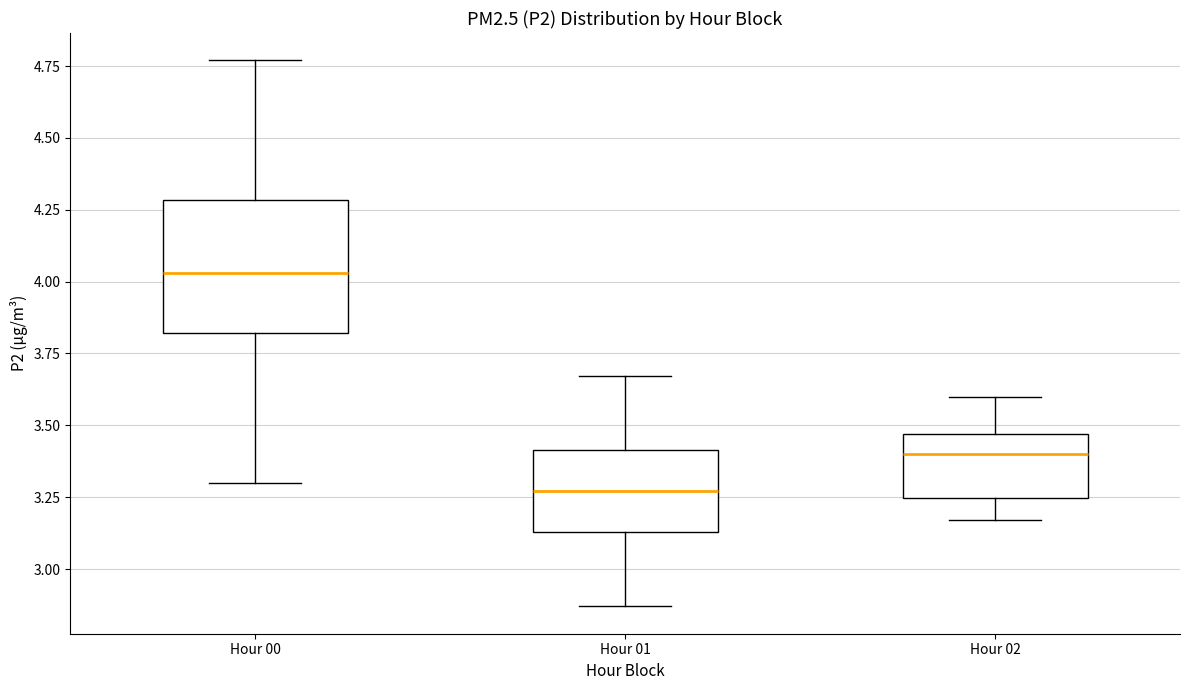

Reading left to right, transcribe this box plot: for each box, give where its median line is, the range the box spans, and where its two whiskers end, as read against the y-axis. The values are not printed on the chart, so give them approximately, as read against the axis.

Hour 00: median 4.05, box 3.80 to 4.30, whiskers 3.30 to 4.75
Hour 01: median 3.25, box 3.15 to 3.40, whiskers 2.85 to 3.65
Hour 02: median 3.40, box 3.25 to 3.45, whiskers 3.15 to 3.60